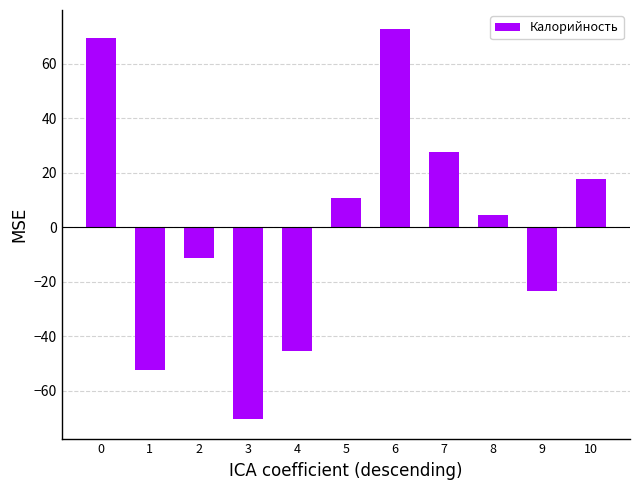

What is the value of the 1st bar from the left?

69.6